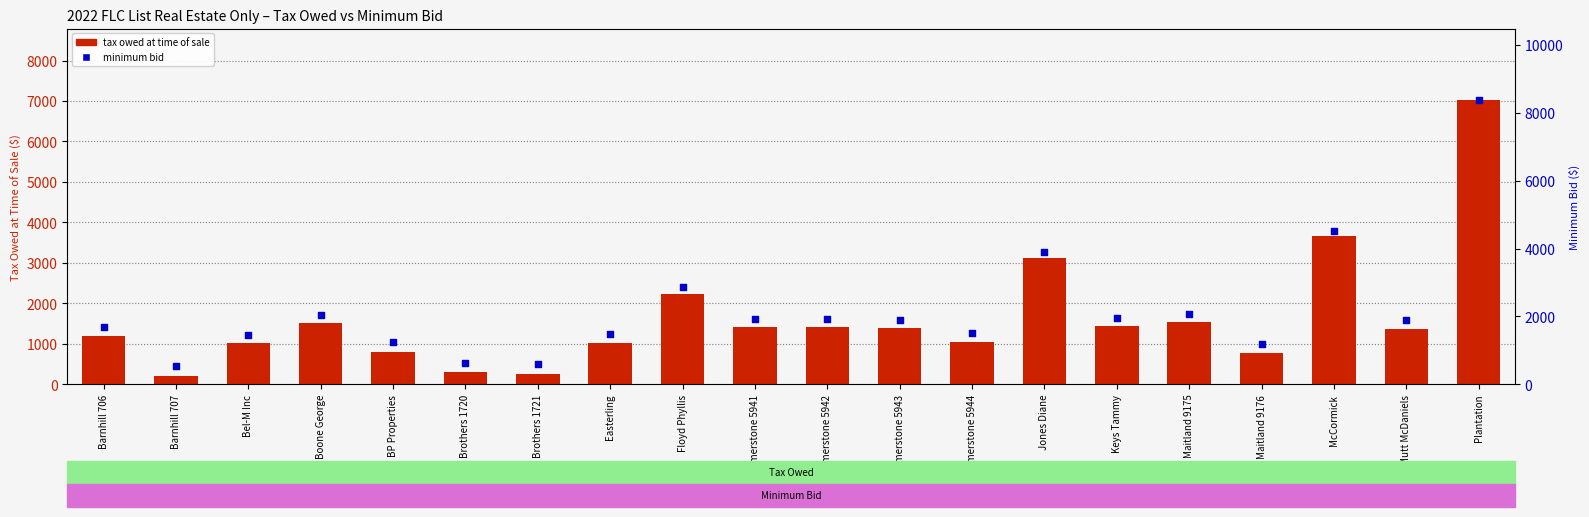

At how many categories does at least one series exceed 1568?

12